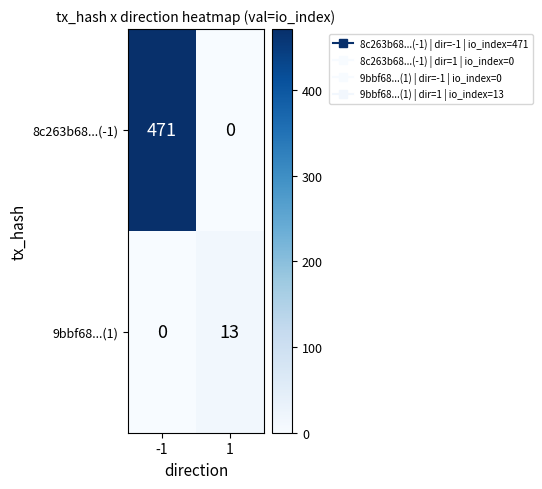

What is the highest value of the 9bbf68...(1) series?

13